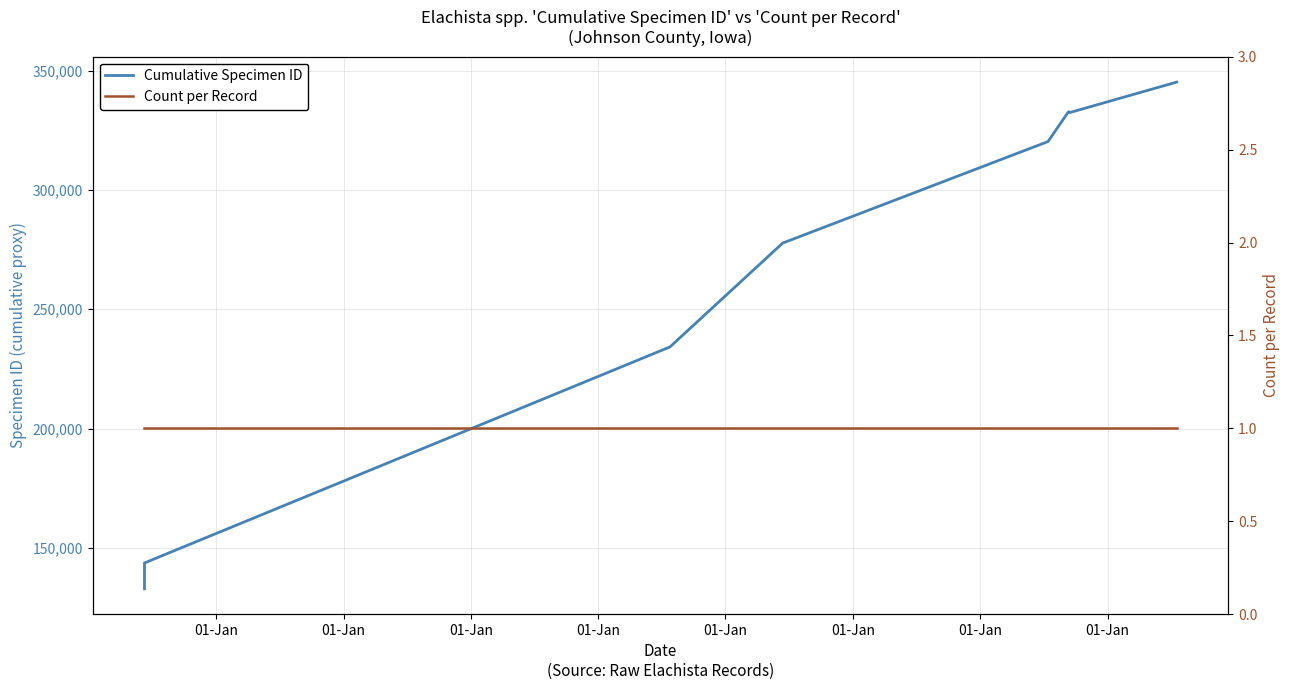

Rank the series by their average value, from highest to lowest.

Cumulative Specimen ID, Count per Record